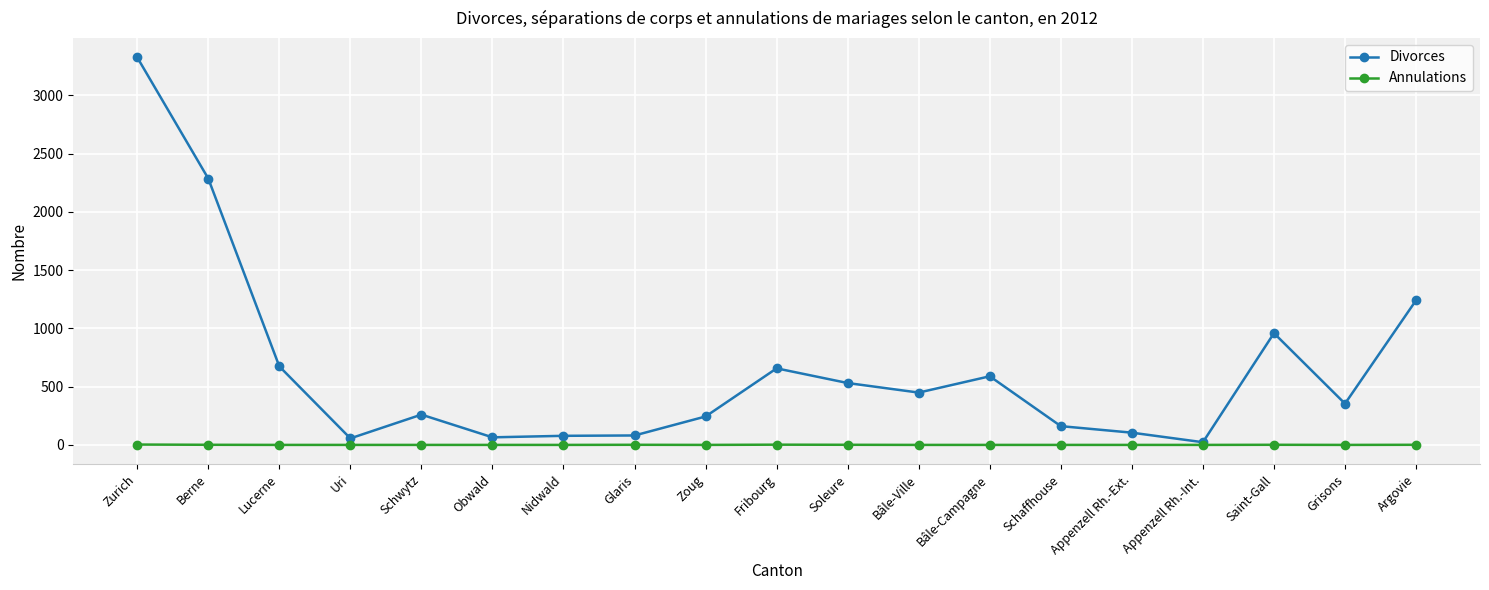

The value of Divorces at Appenzell Rh.-Ext. is 105. True or false?

True